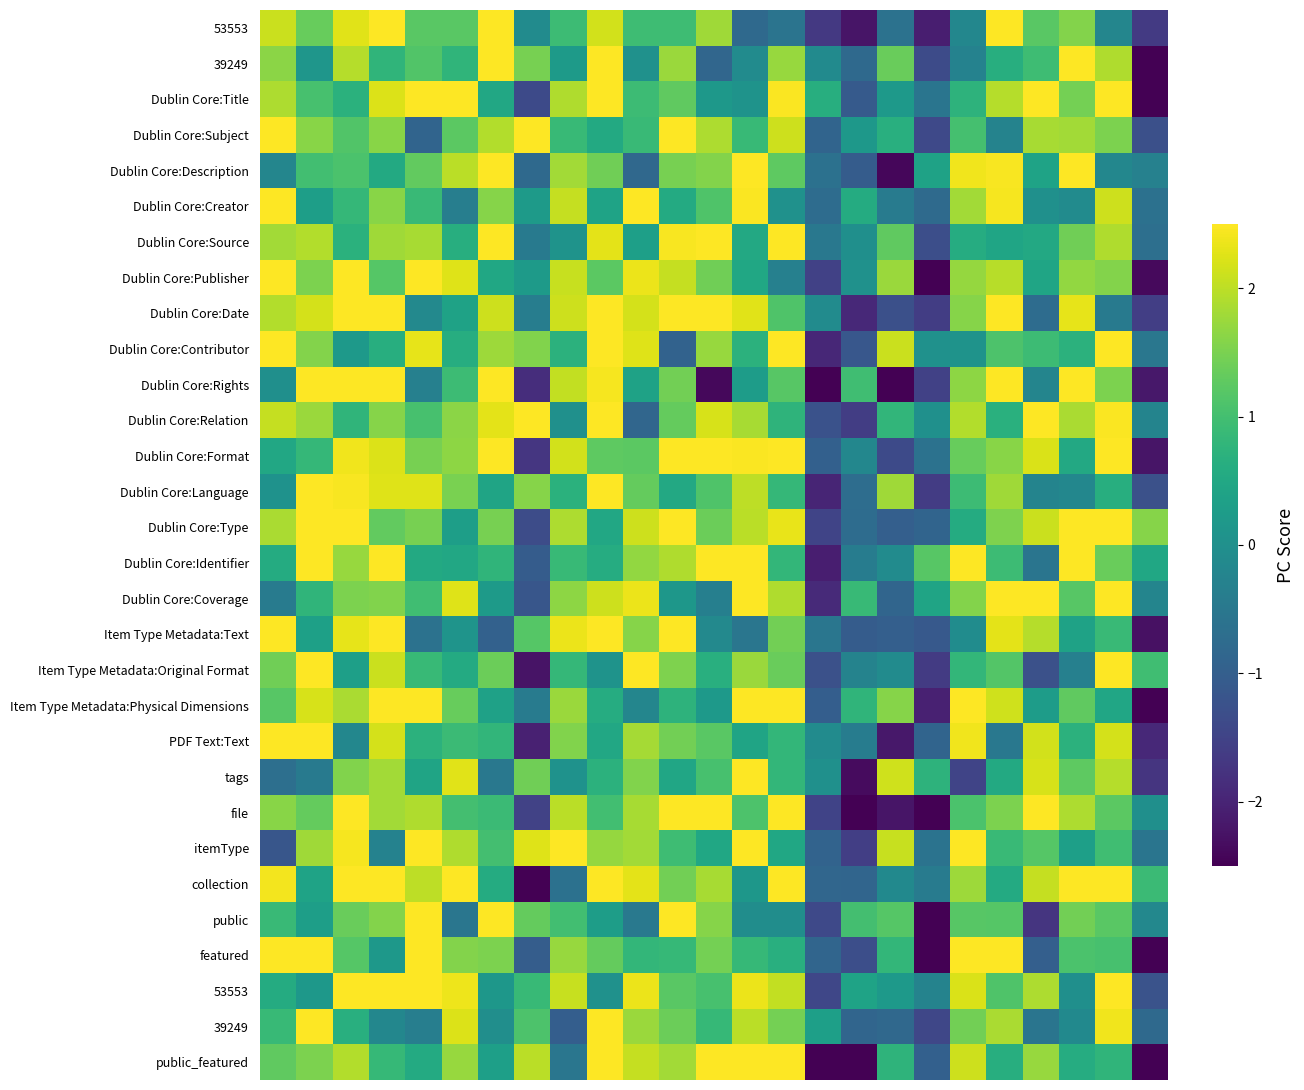

At how many categories does at least one series exceed 0?

25